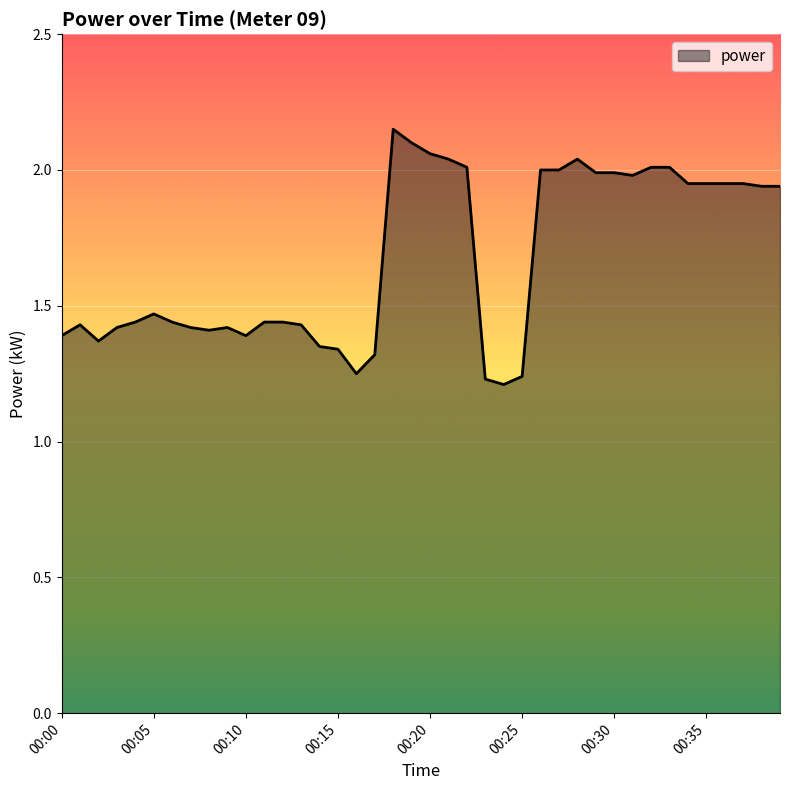

What is the difference between the maximum and minimum values?

0.9